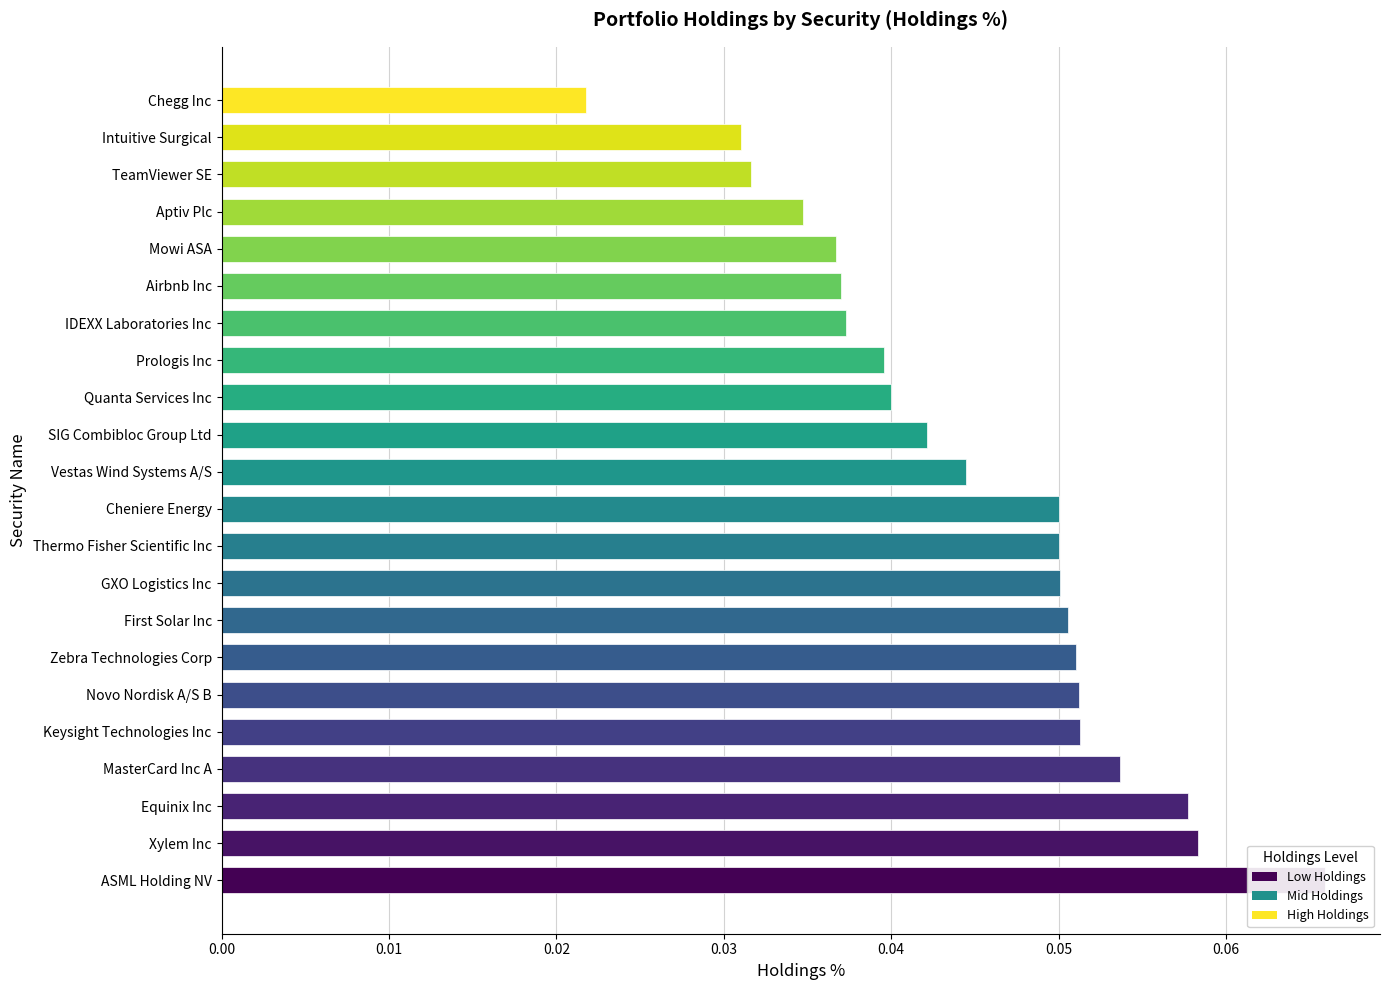

The chart shows a value of 0.1 at Quanta Services Inc. True or false?

False